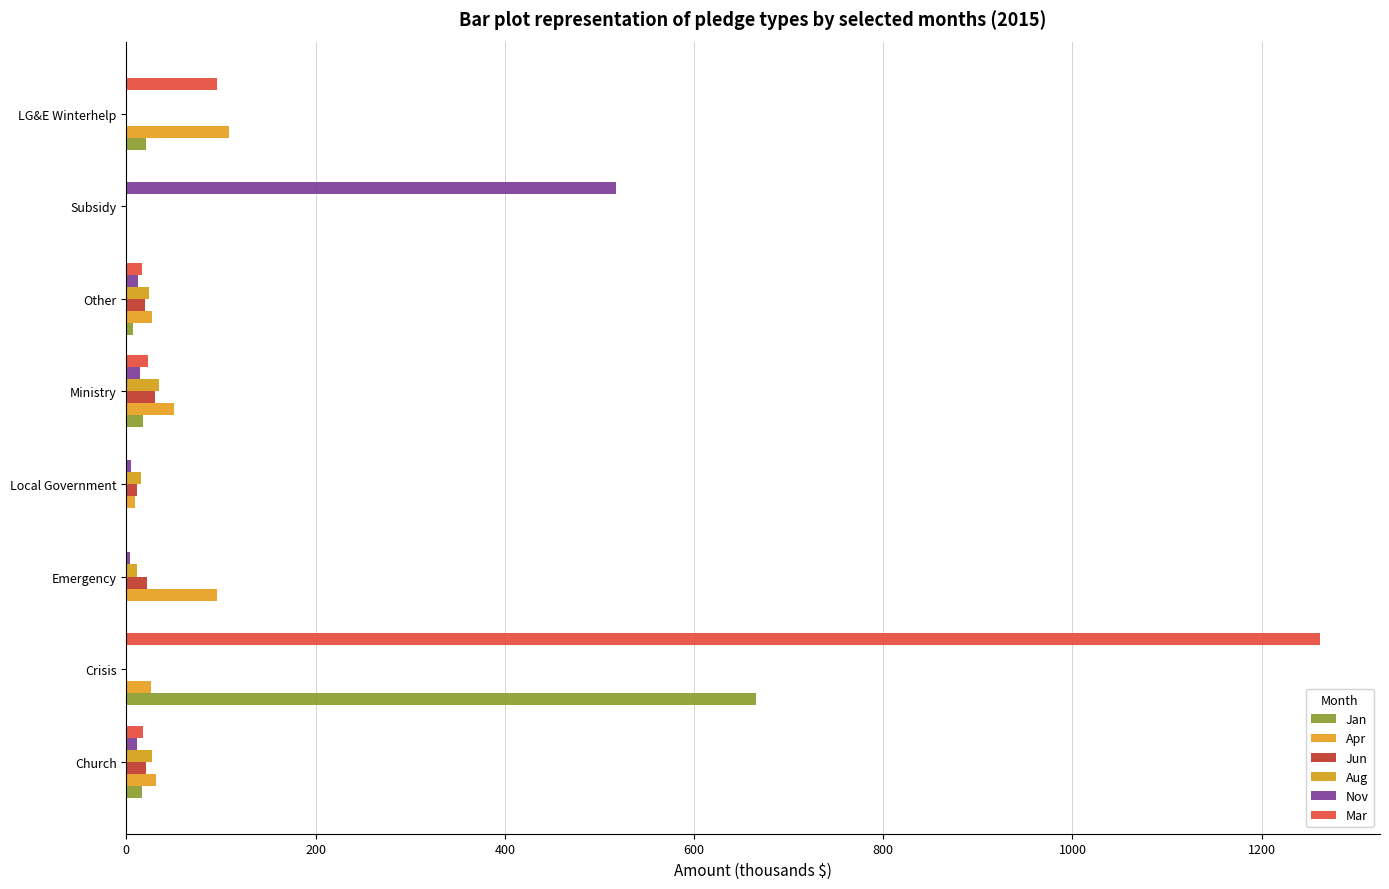

Count the number of data series in this chart.

6